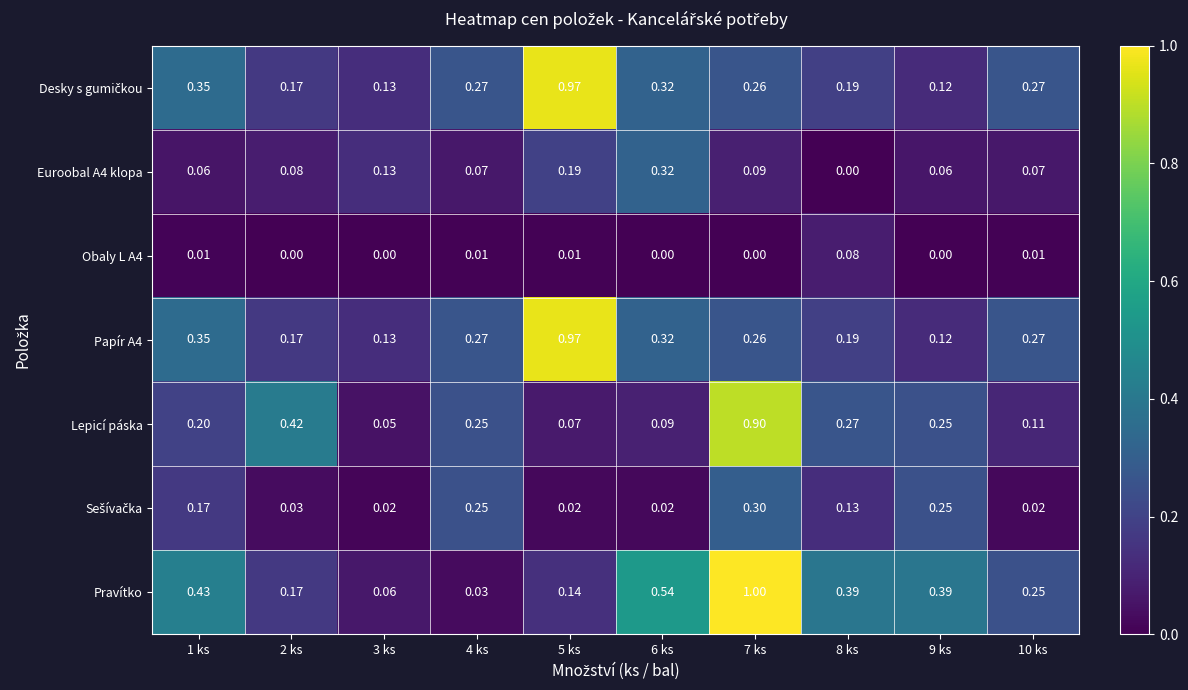

Which series has the largest range (max minus min)?

Pravítko